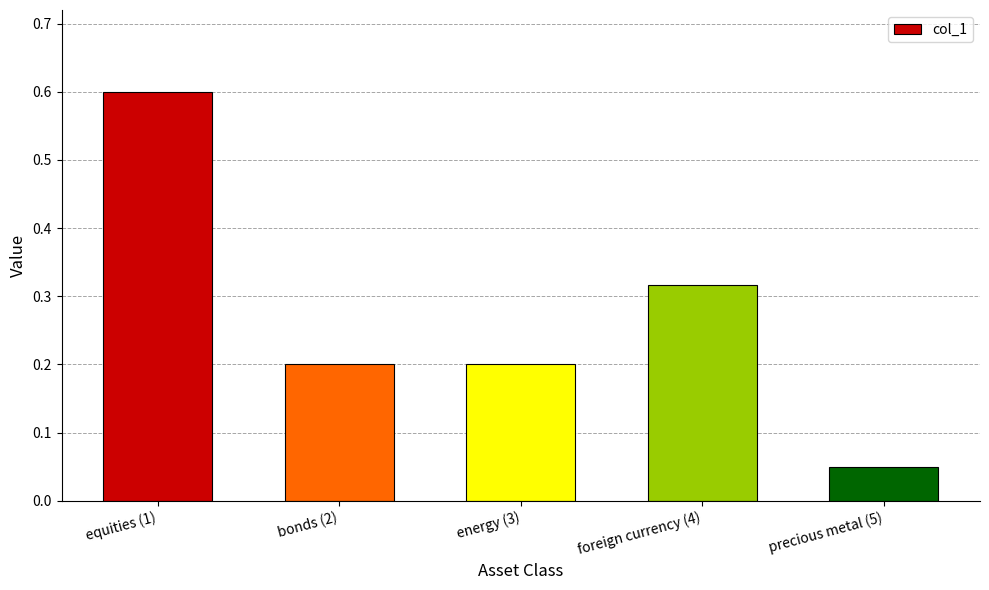

Are the bars grouped side by side (vs. stacked)?

No